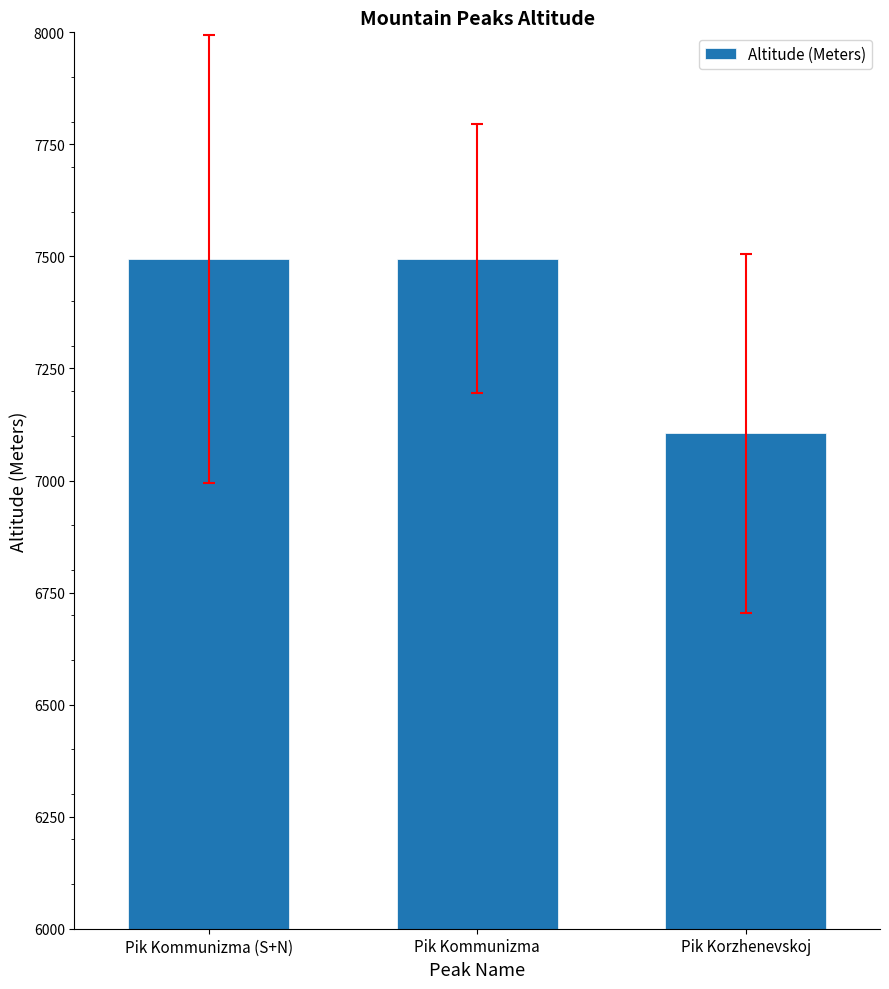

True or false: the data shows 9661 at Pik Korzhenevskoj.

False